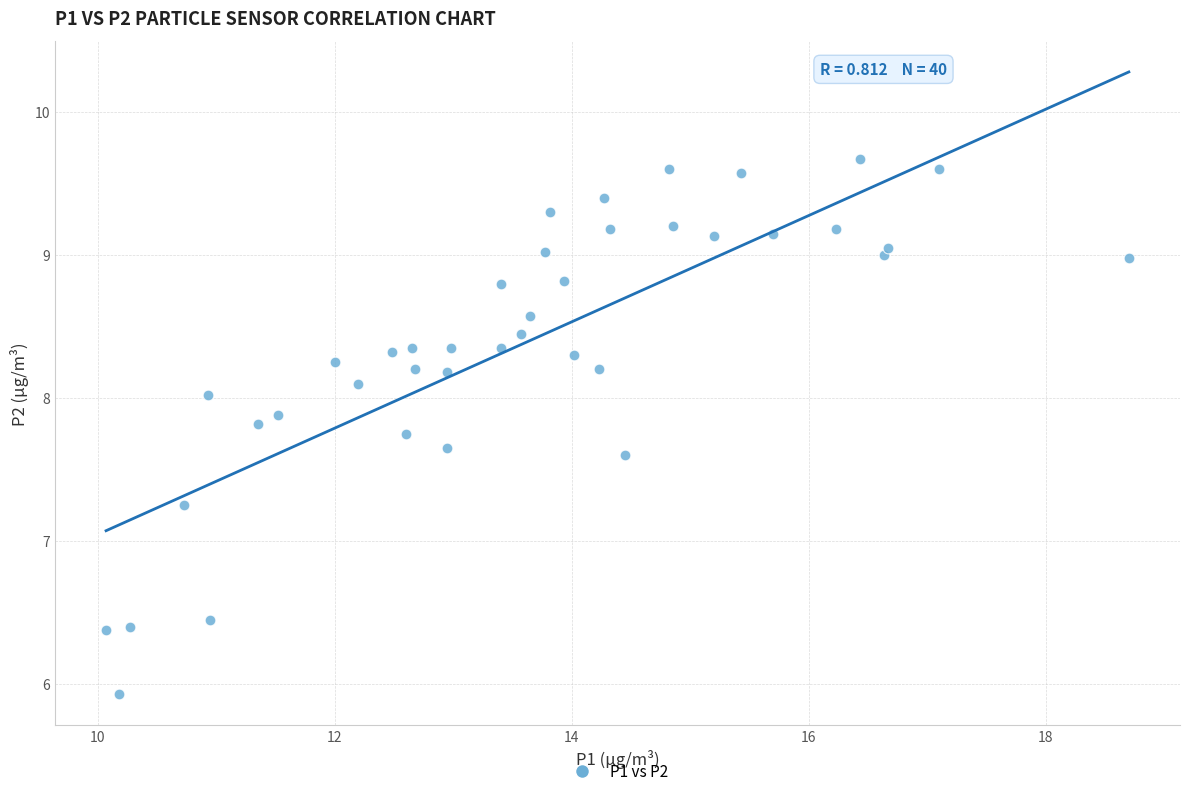

What is the range of Y values (max minus min)?

3.7